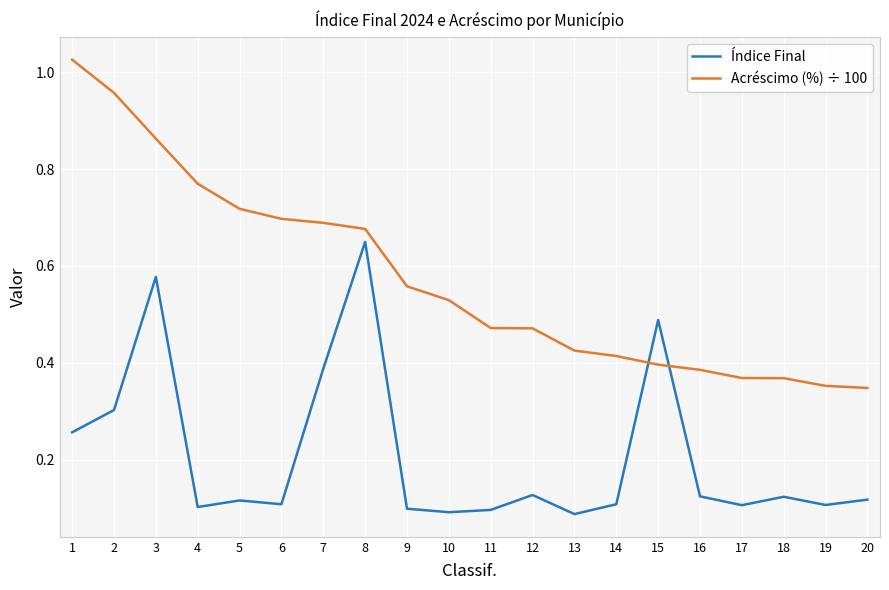

At which category is the sum across all series the highest?

3